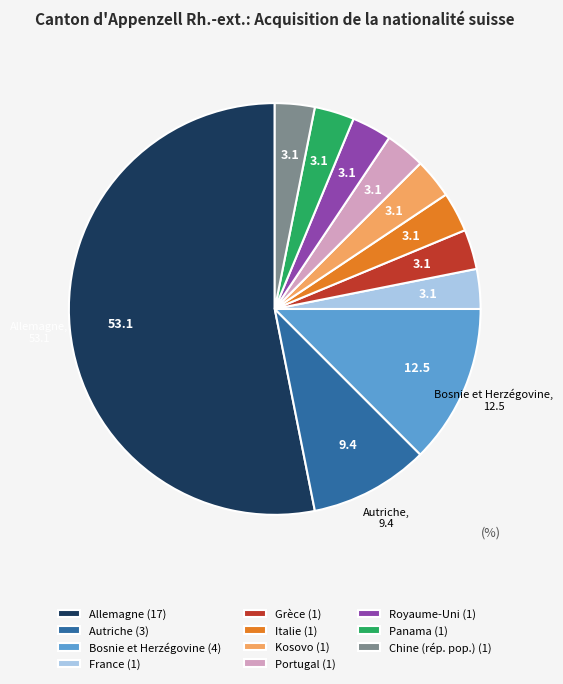

What is the largest slice in the pie chart?

Allemagne